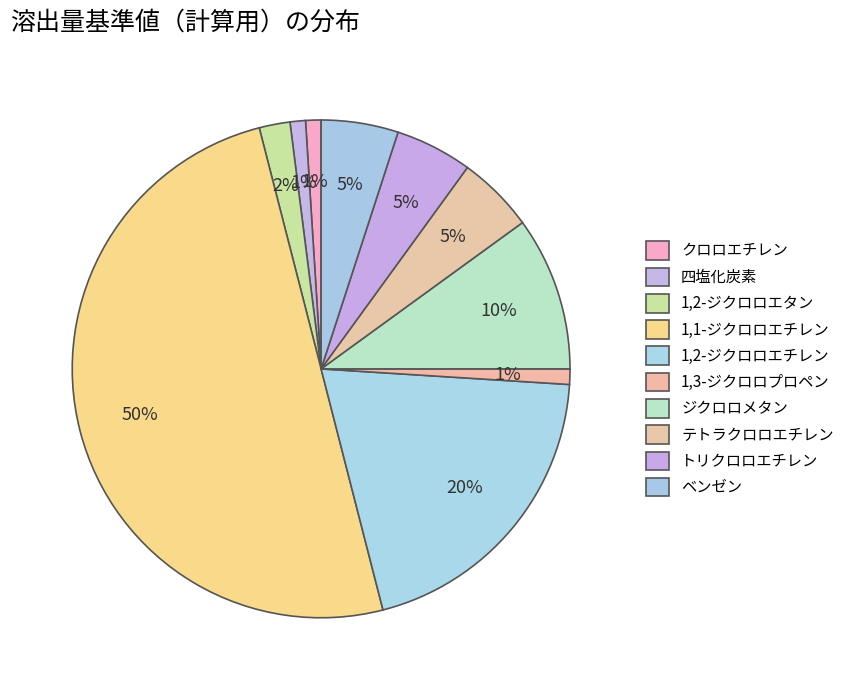

To the nearest percent, what is the average slice percentage?

10%